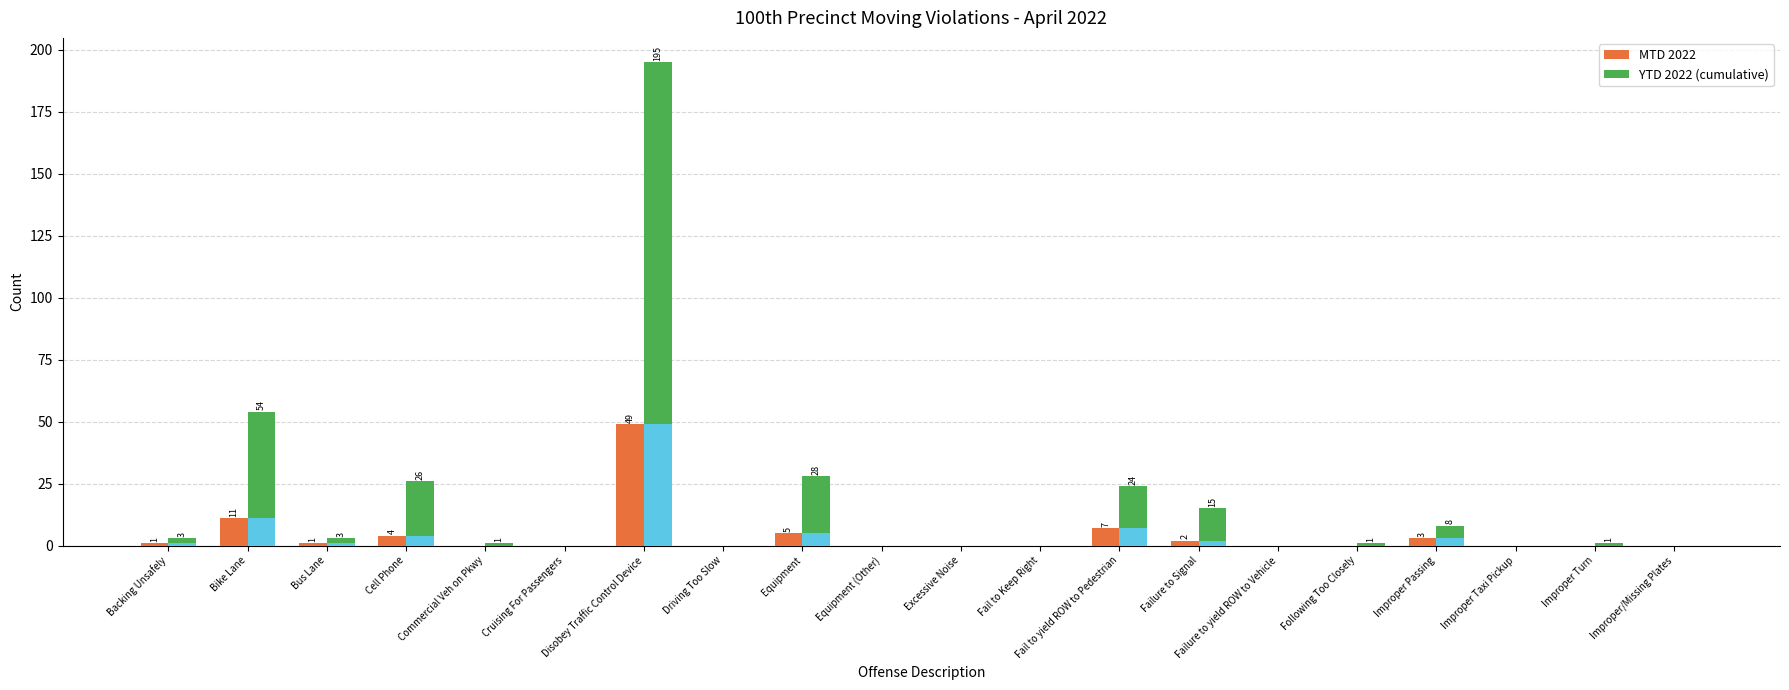

What is the highest value of the MTD 2022 series?

49